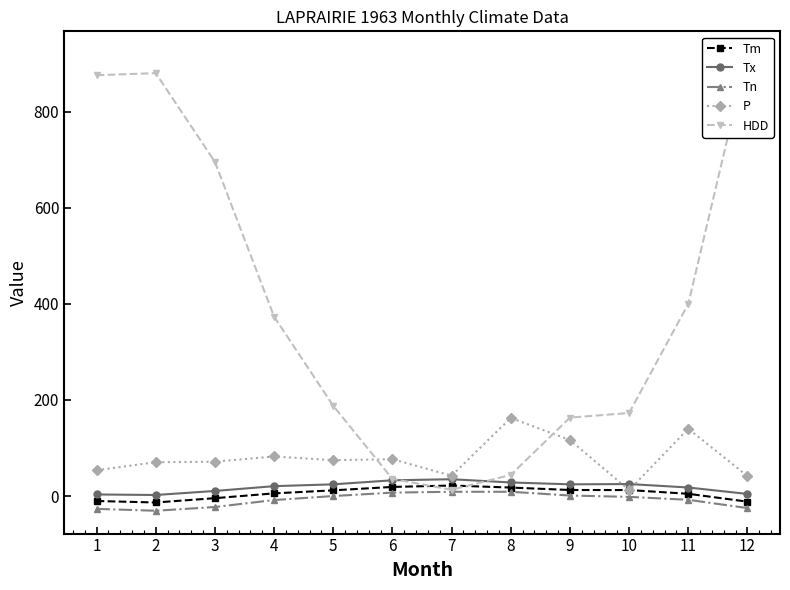

What value does the Tm series have at 6?

19.0